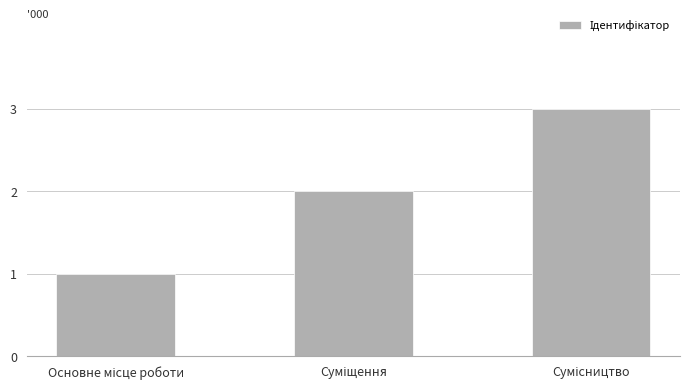

What is the sum of all values?

6